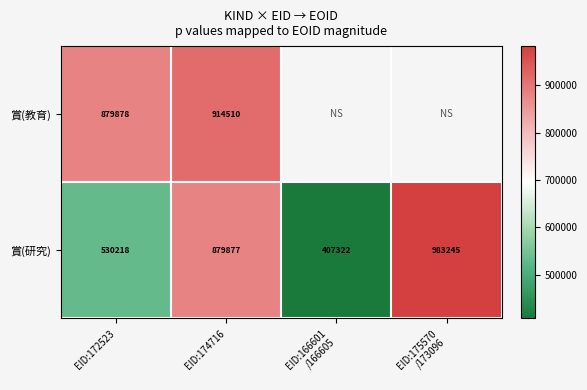

What is the greatest value displayed?

983245.0